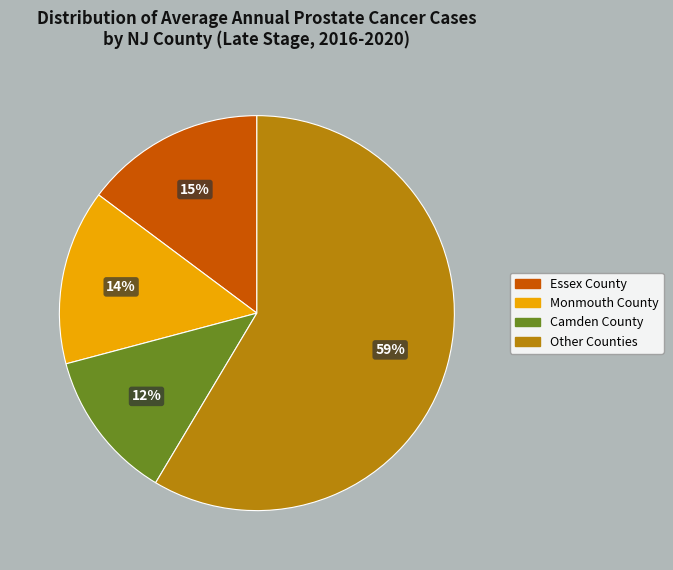

How many segments does this pie chart have?

4